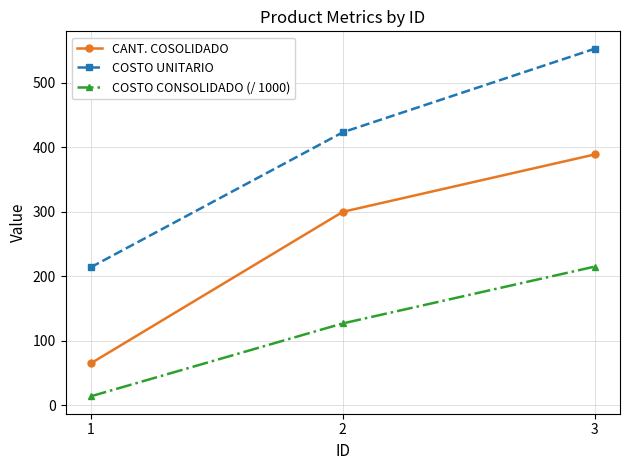

True or false: COSTO UNITARIO has a value of 552.9 at 3.

True